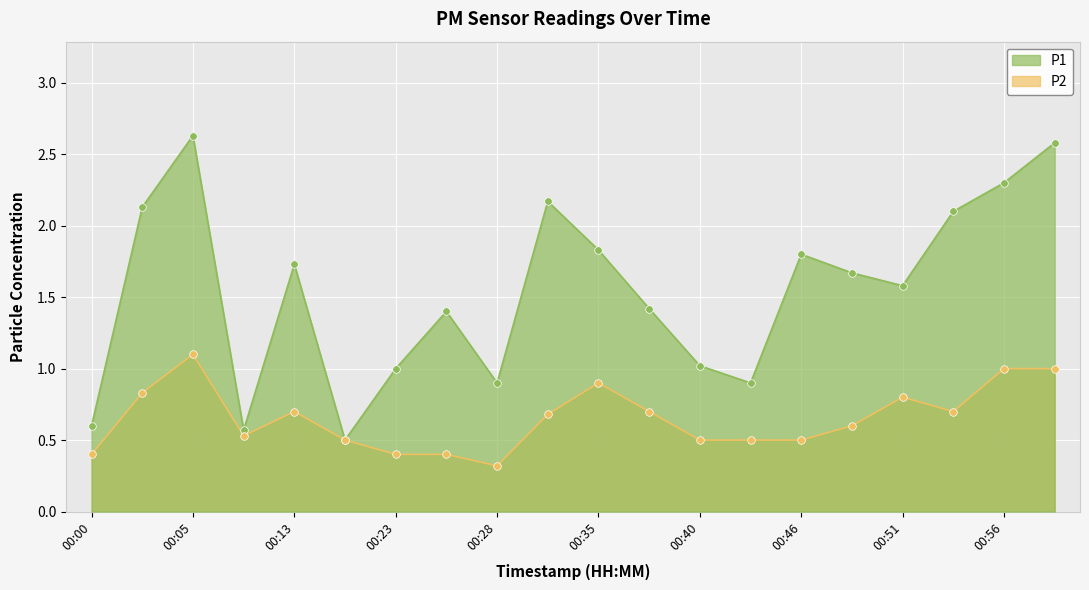

Is the value of P1 at 00:49 greater than the value of P2 at 00:54?

Yes